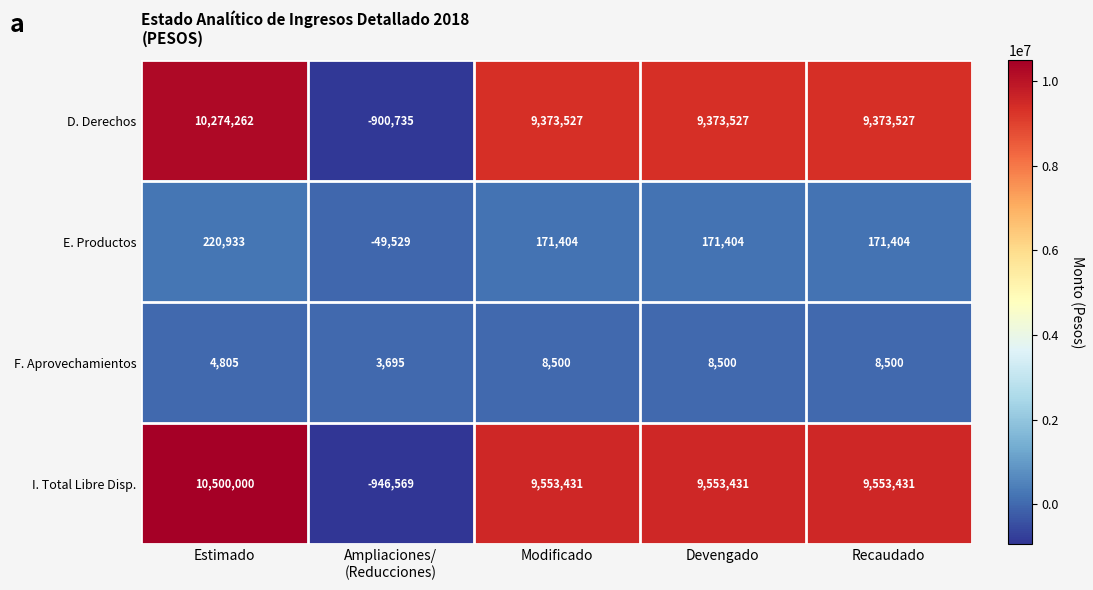

Which series changed the most between Estimado and Recaudado?

I. Total Libre Disp.